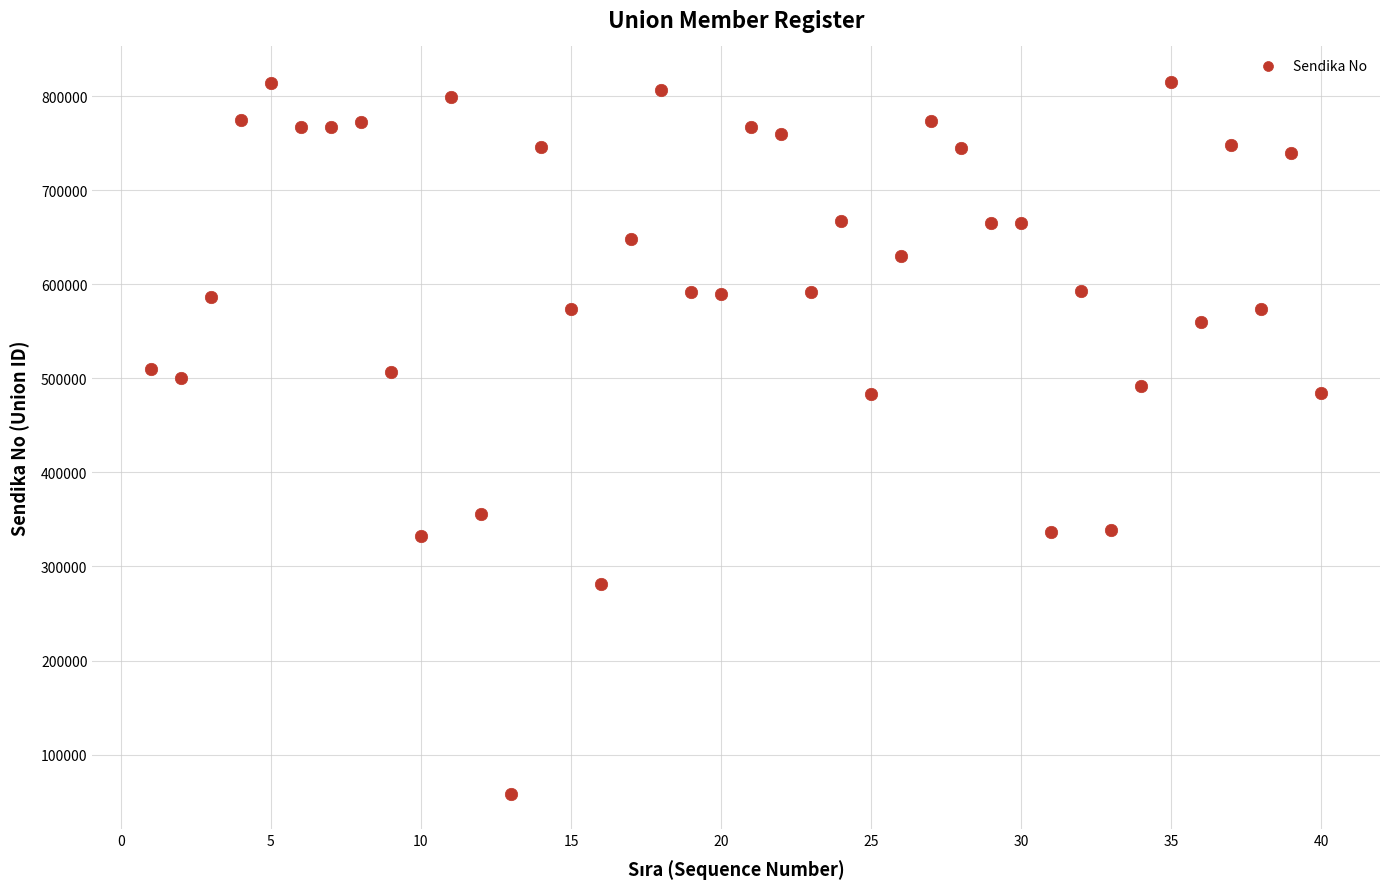

What is the range of X values (max minus min)?

39